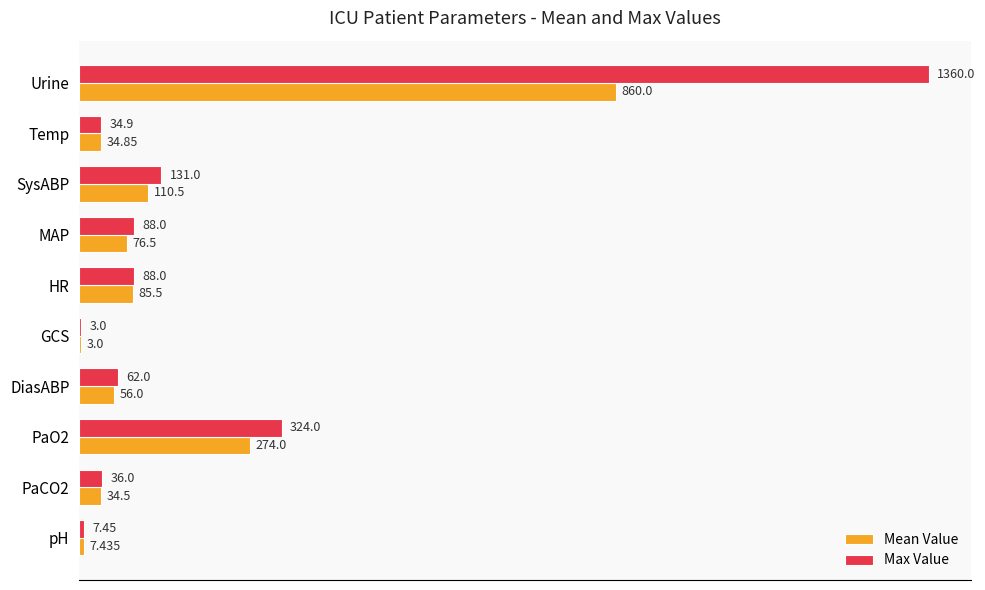

Between PaCO2 and DiasABP, which series saw the biggest shift?

Max Value